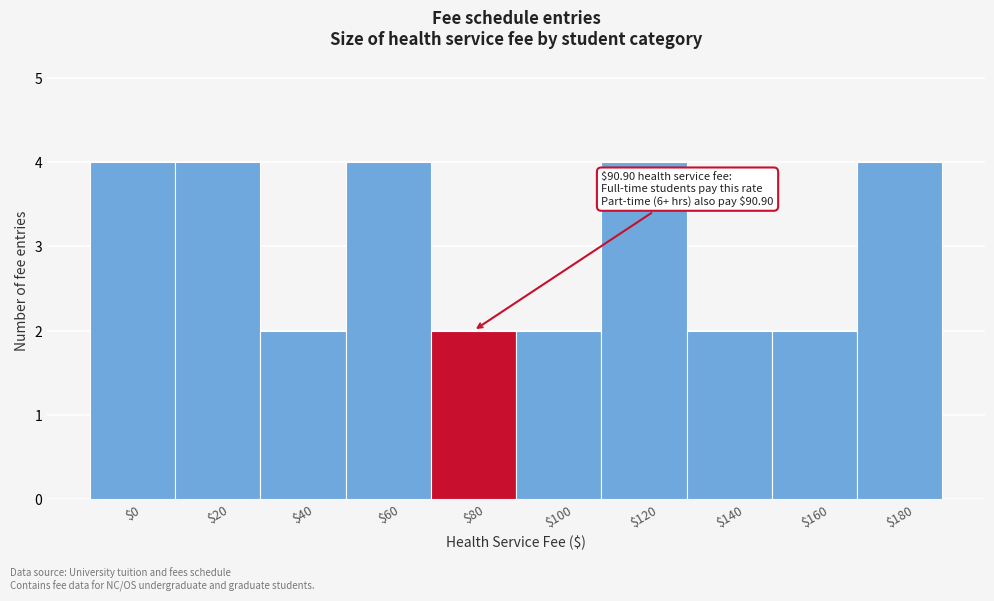

Reading right to left, transcribe all the data shown in this chart.

4	2	2	4	2	2	4	2	4	4